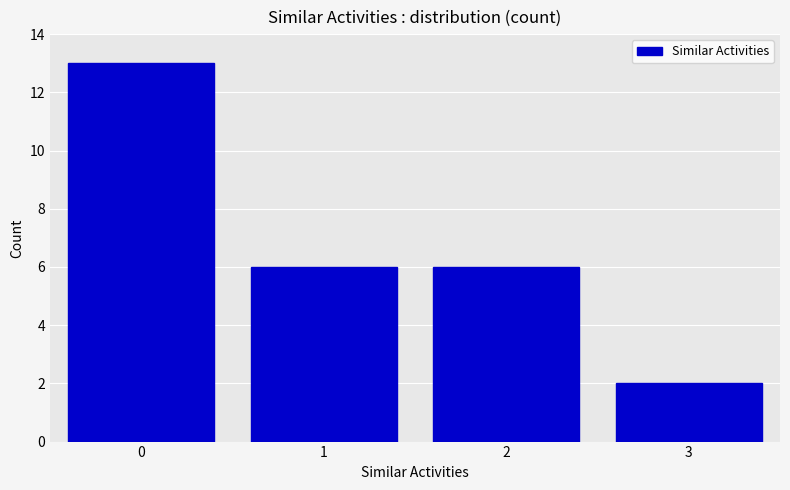

Reading right to left, what are all the values shown in this chart?

3=2	2=6	1=6	0=13